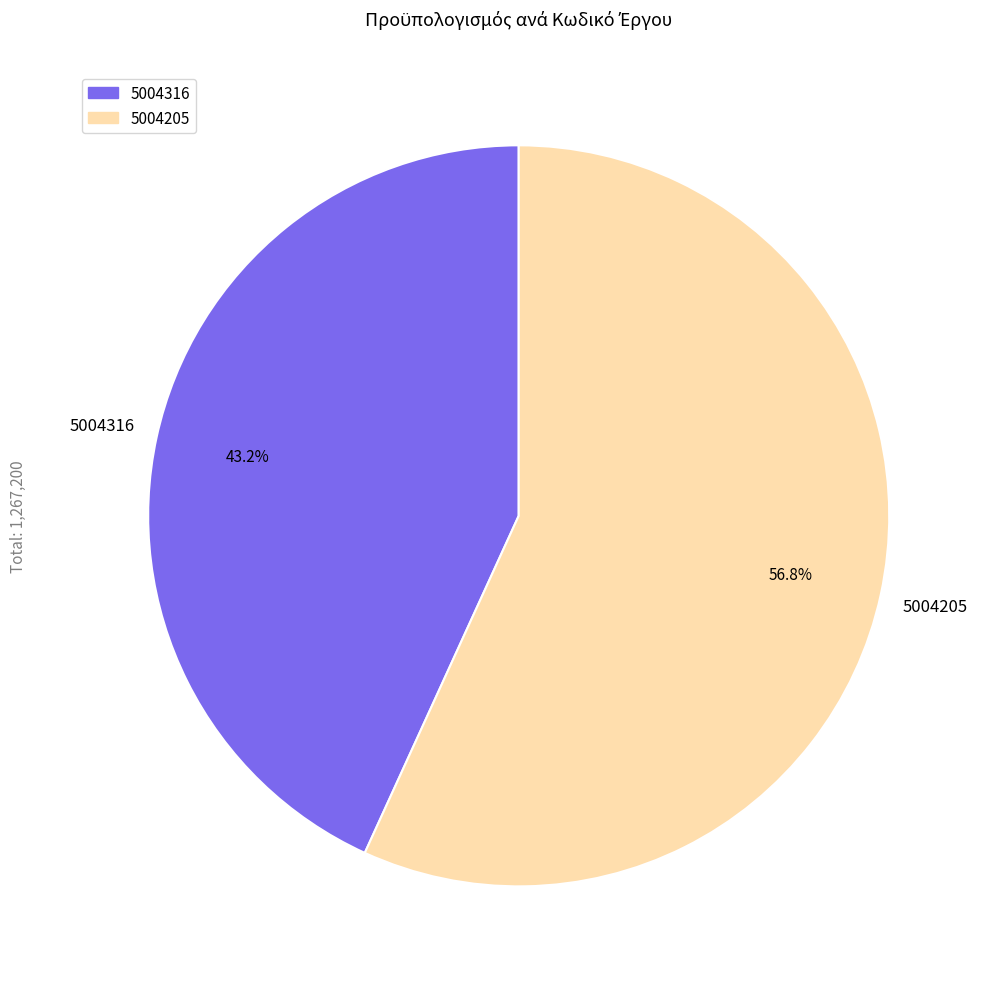

Does 5004205 account for over 50% of the chart?

Yes